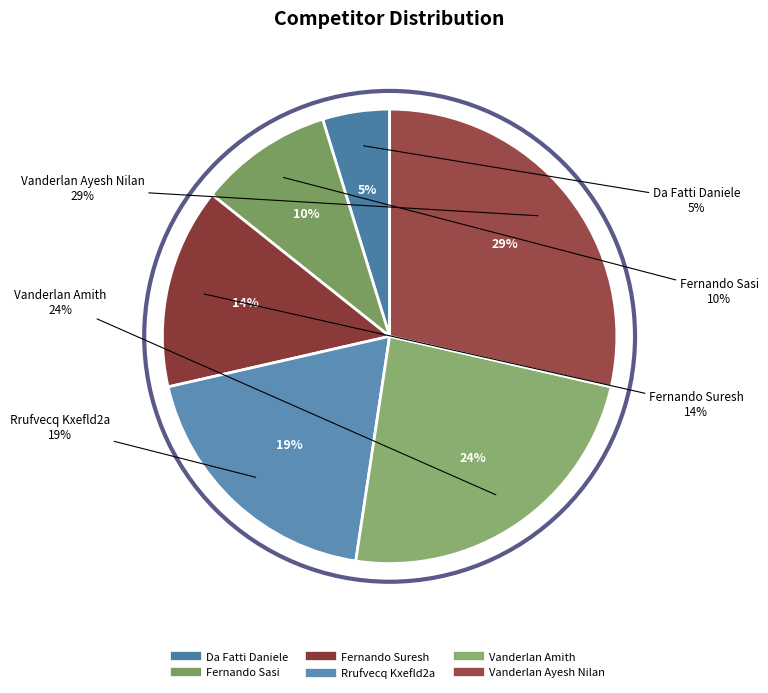

To the nearest percent, what portion does Vanderlan Amith represent?

24%